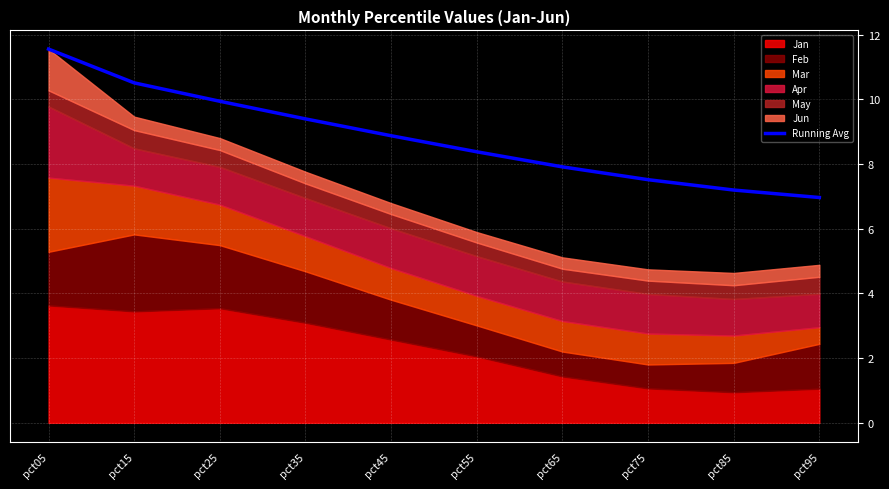

Reading left to right, list all the values displayed in this chart.

pct05=11.5	pct15=10.5	pct25=9.9	pct35=9.4	pct45=8.9	pct55=8.4	pct65=7.9	pct75=7.5	pct85=7.2	pct95=7.0